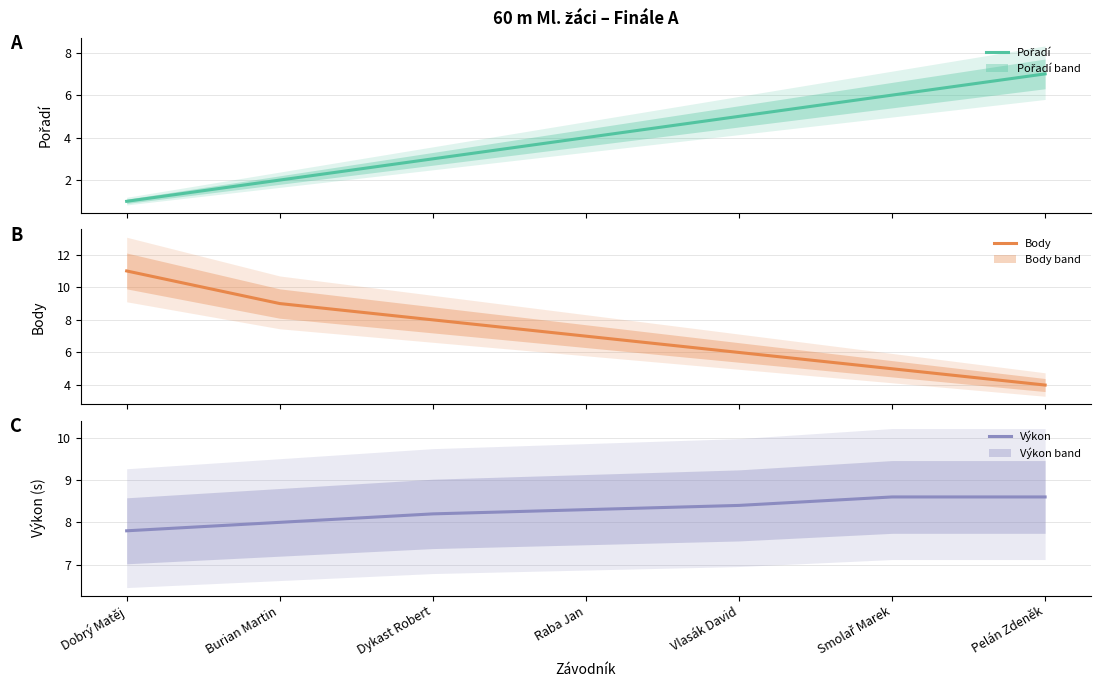

Which series has the largest range (max minus min)?

Body